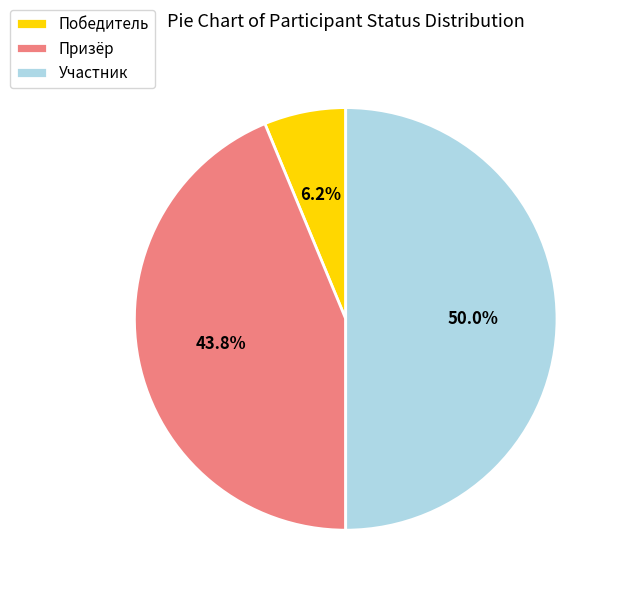

How many segments does this pie chart have?

3